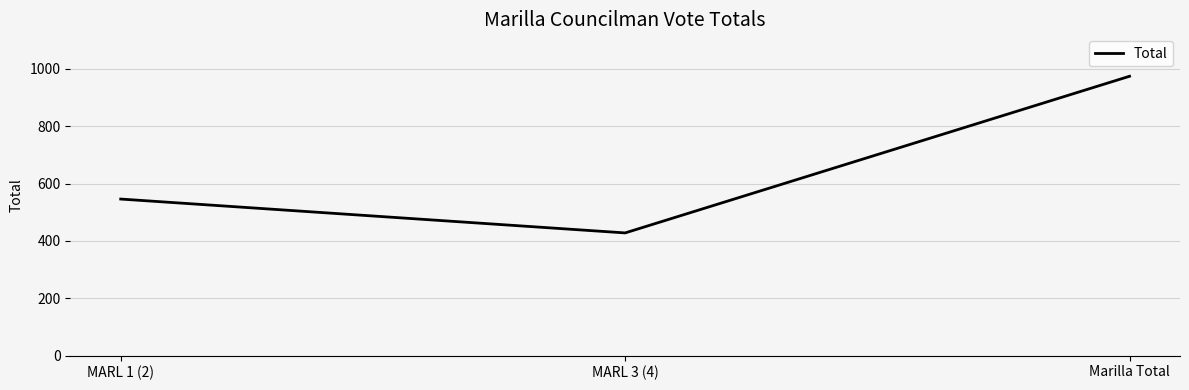

How many categories are shown in the chart?

3